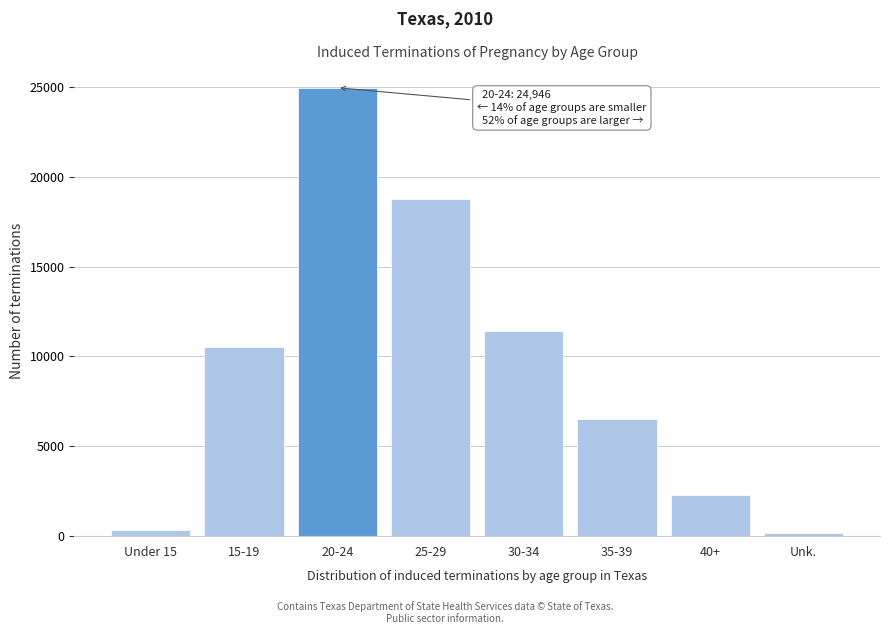

Reading right to left, transcribe all the data shown in this chart.

176	2297	6521	11437	18737	24946	10518	327